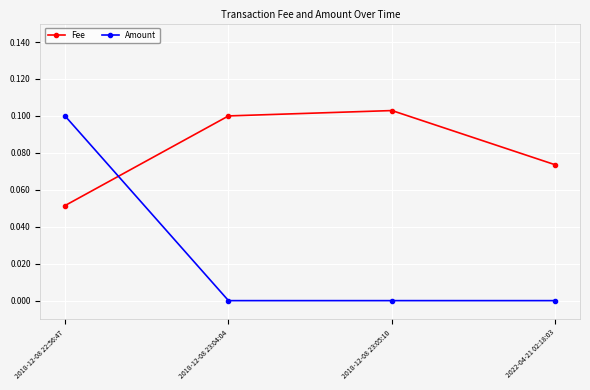

What are all the series names shown in the legend?

Fee, Amount